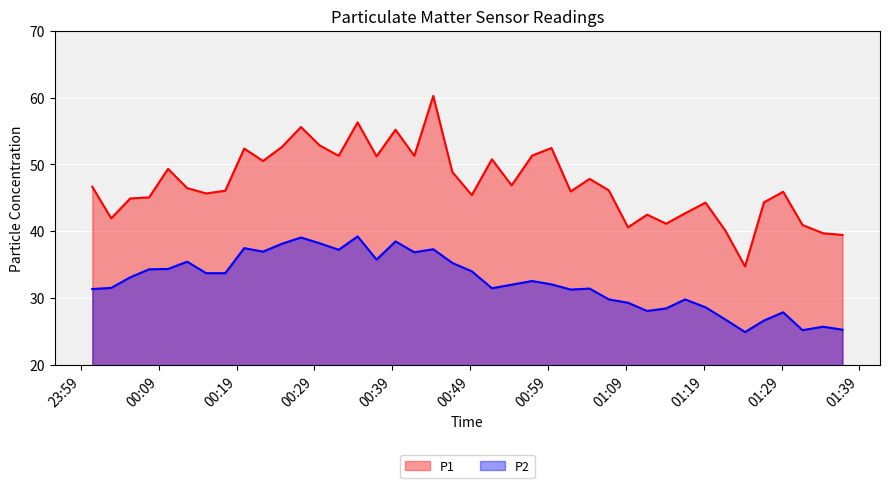

True or false: P1 and P2 intersect in this chart.

False